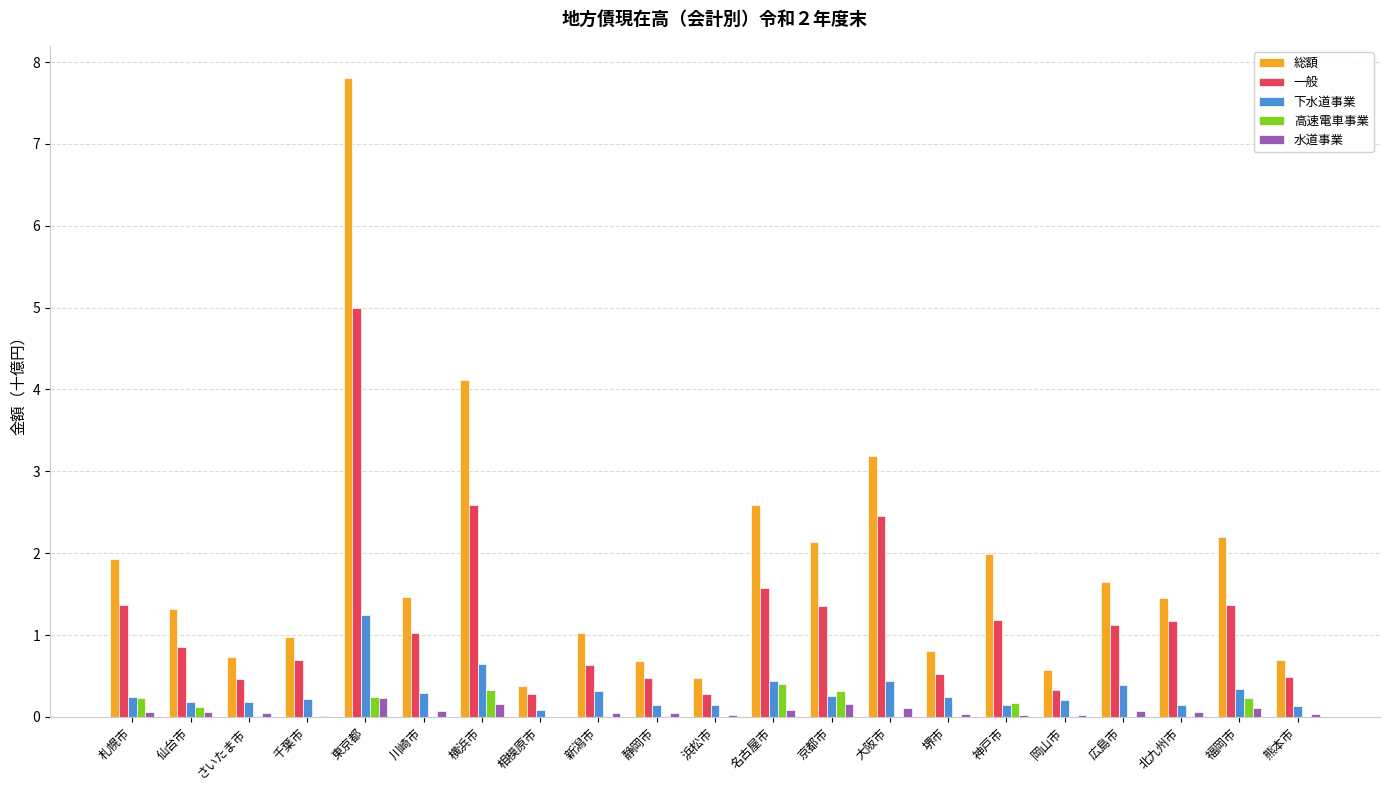

The 下水道事業 series shows 0.2 at 札幌市. True or false?

True